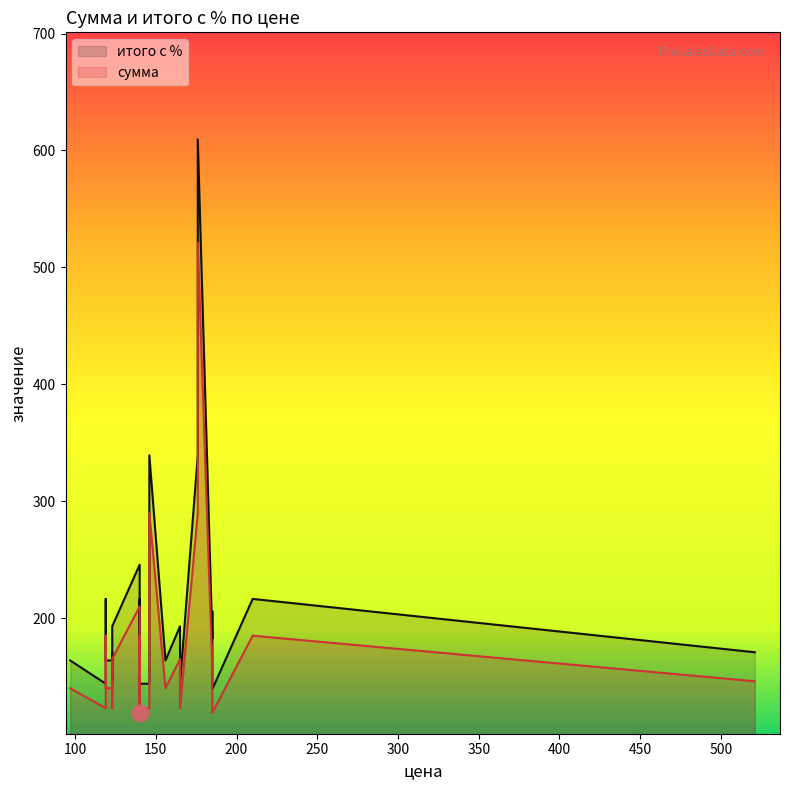

Is it true that сумма equals 170.8 at 123?

True